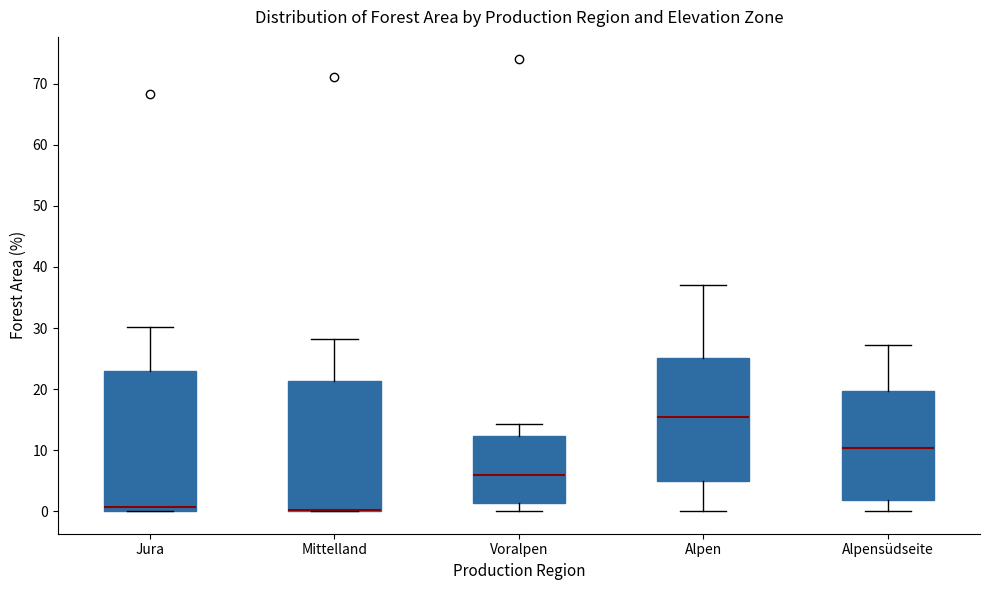

Reading left to right, transcribe this box plot: for each box, give where its median line is, the range the box spans, and where its two whiskers end, as read against the y-axis. The values are not printed on the chart, so give them approximately, as read against the axis.

Jura: median 1, box 0 to 23, whiskers 0 to 30
Mittelland: median 0 (drawn on the box's lower edge), box 0 to 21, whiskers 0 to 28
Voralpen: median 6, box 1 to 12, whiskers 0 to 14
Alpen: median 16, box 5 to 25, whiskers 0 to 37
Alpensüdseite: median 10, box 2 to 20, whiskers 0 to 27